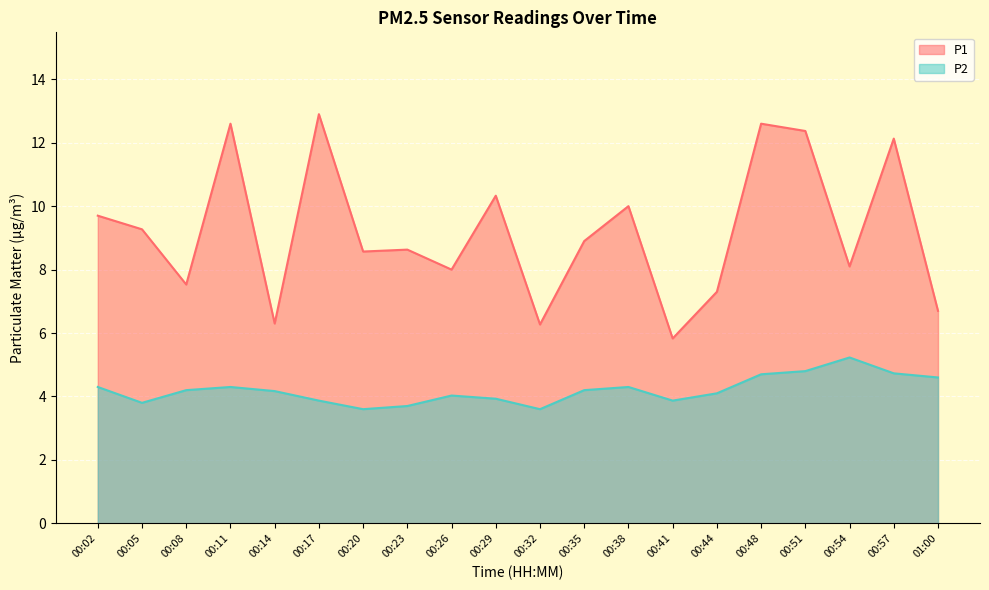

Where is the first local minimum for P2?

00:05